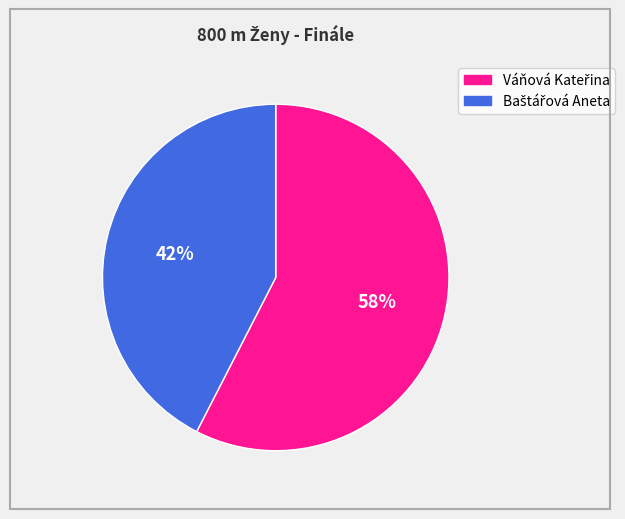

Is there any slice that represents more than half of the pie?

Yes